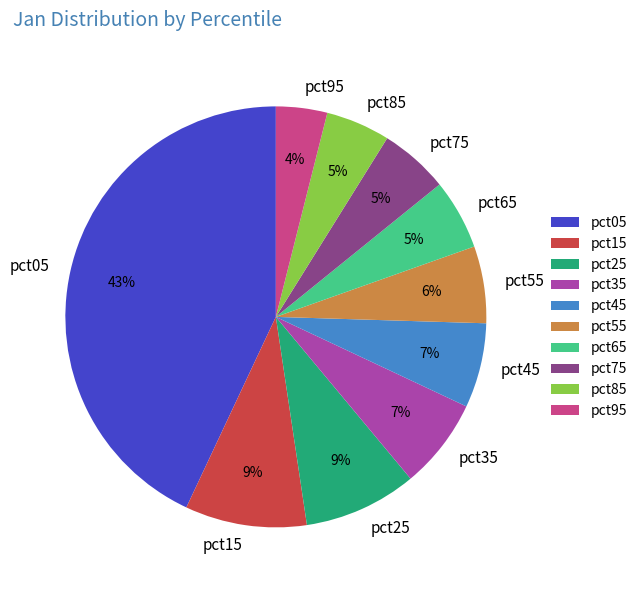

True or false: pct25 accounts for 1% of the total.

False